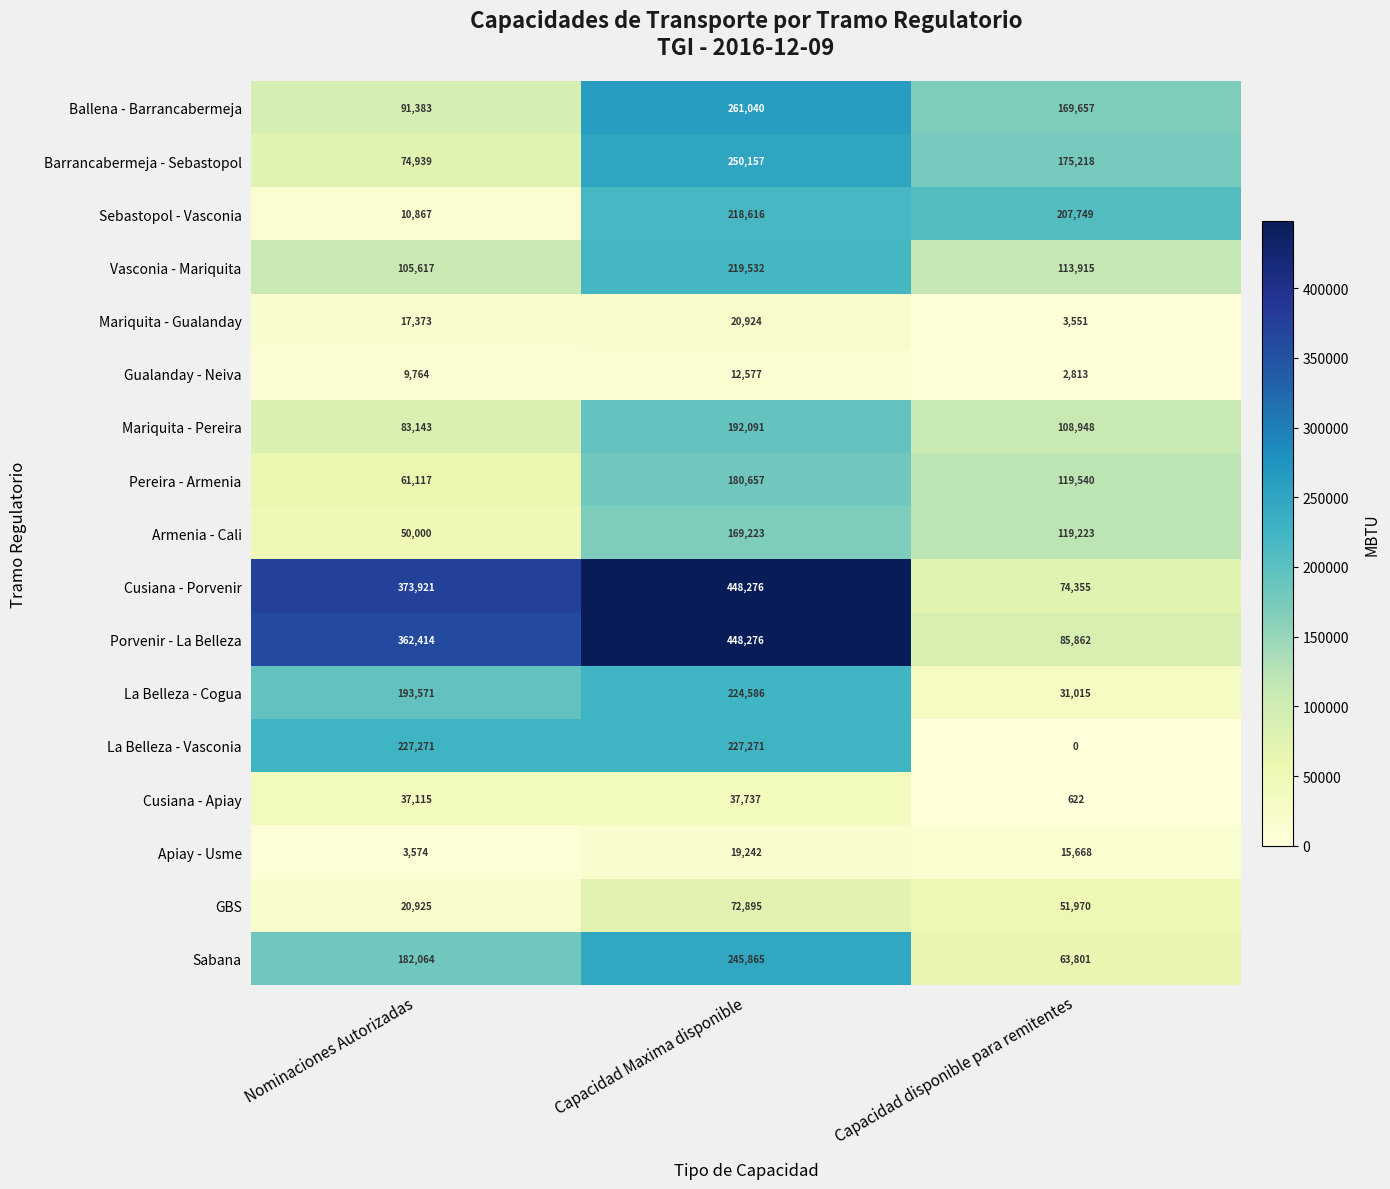

Which category has the lowest value in the Ballena - Barrancabermeja series?

Nominaciones Autorizadas